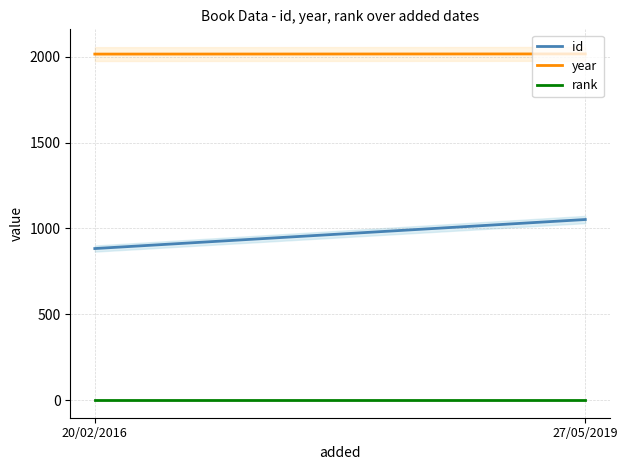

The id series shows 1052 at 27/05/2019. True or false?

True